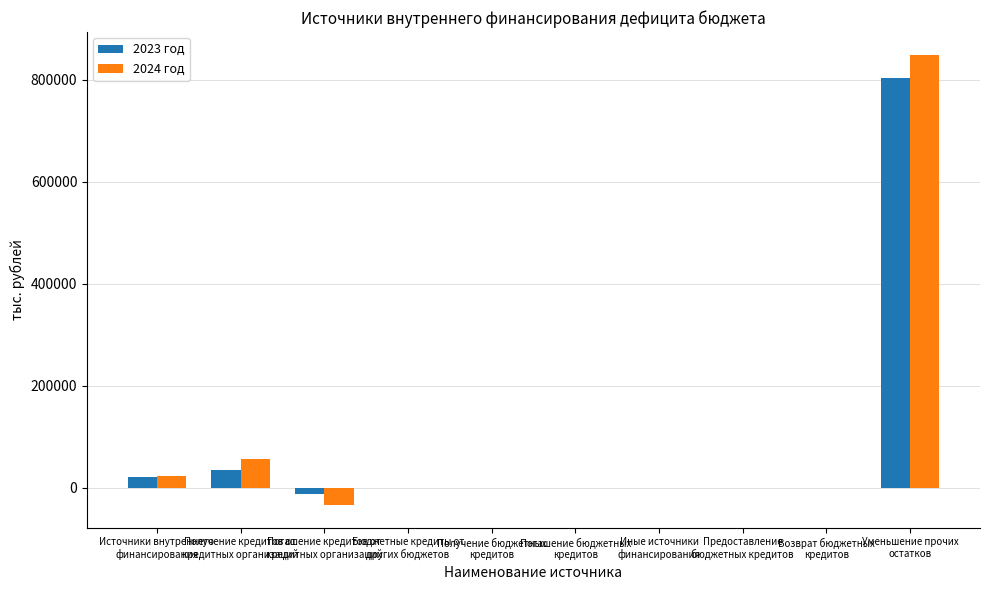

What is the maximum value shown in the chart?

849048.1